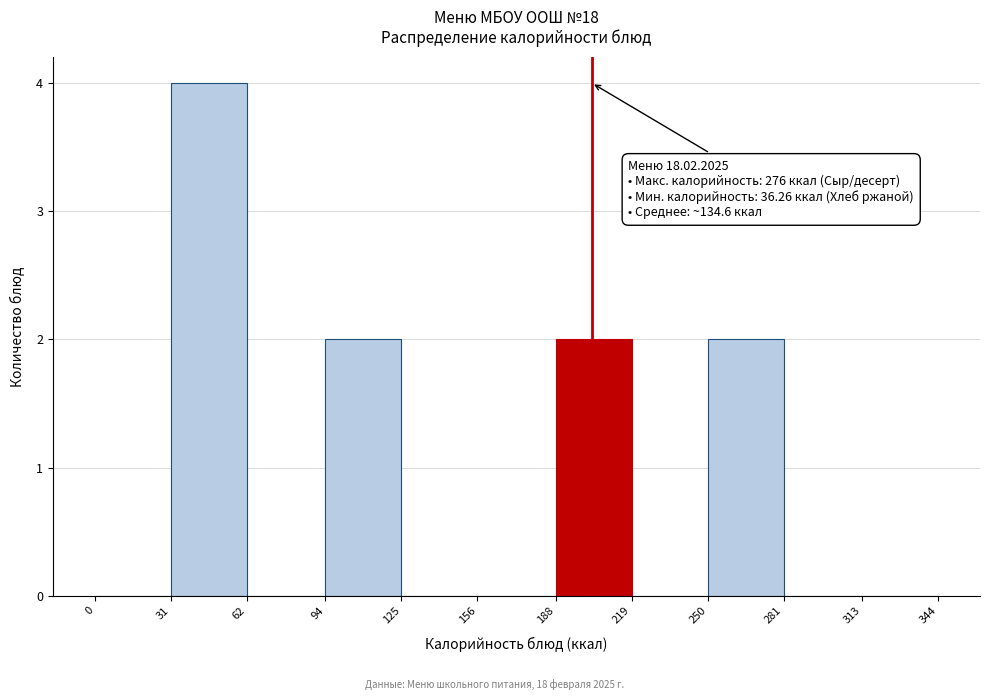

Over which range of the x-axis is the bar tallest?

31 to 62